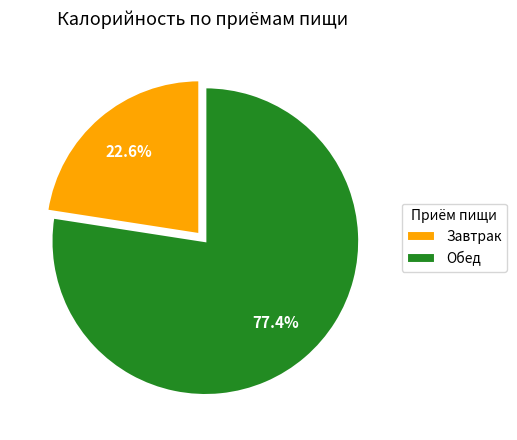

Which slice is the smallest?

Завтрак